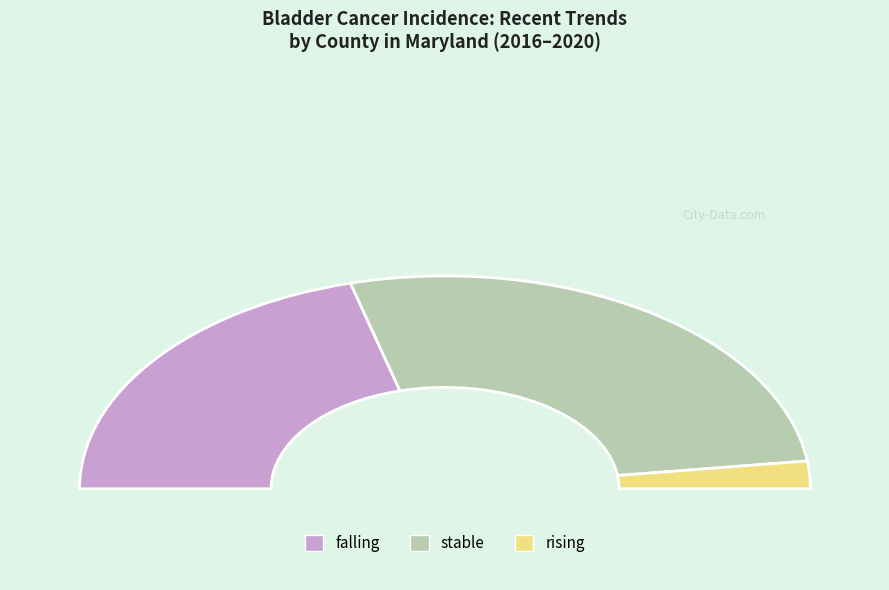

Which category has the smallest portion of the pie?

rising